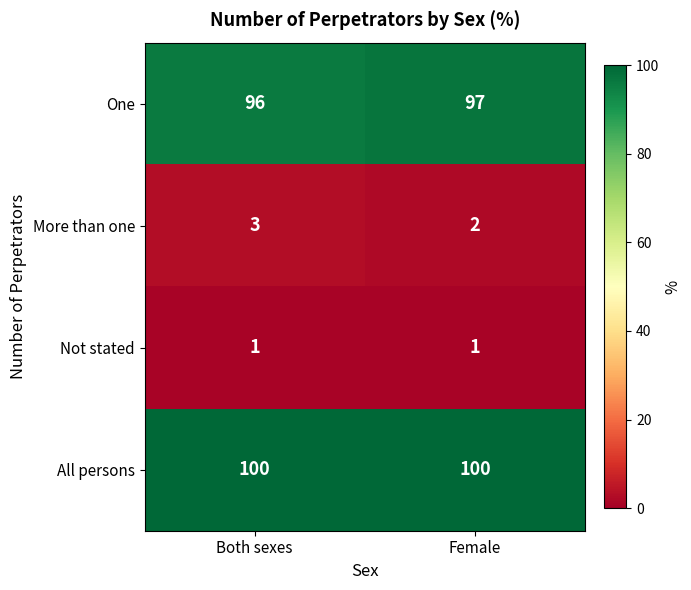

The value of More than one at Female is 1. True or false?

False